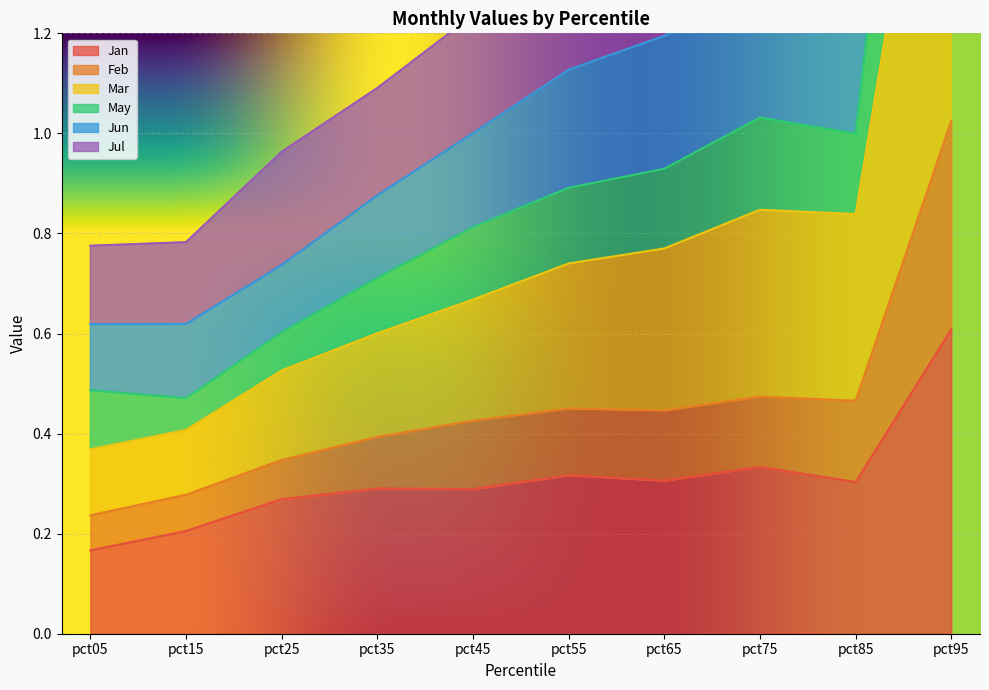

Is it true that Jan equals 0.3 at pct15?

False